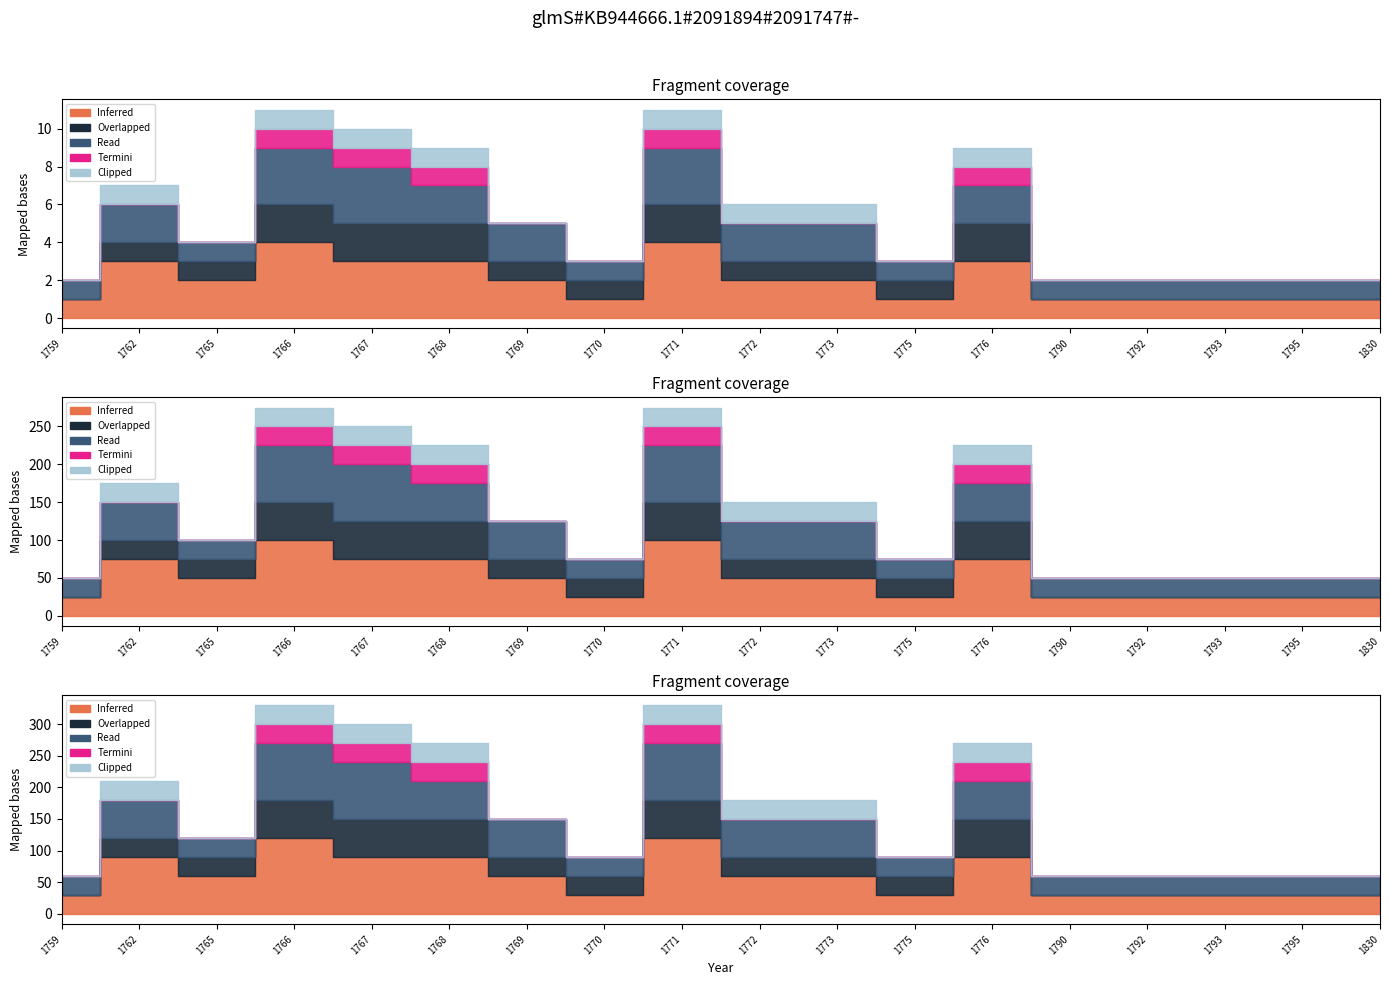

What are all the series names shown in the legend?

Inferred, Overlapped, Read, Termini, Clipped